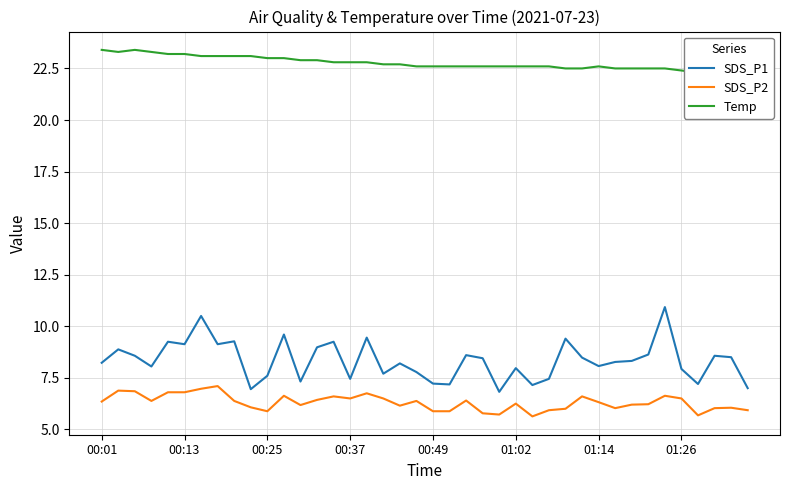

What is the spread (max minus min) of values at 31?

16.5